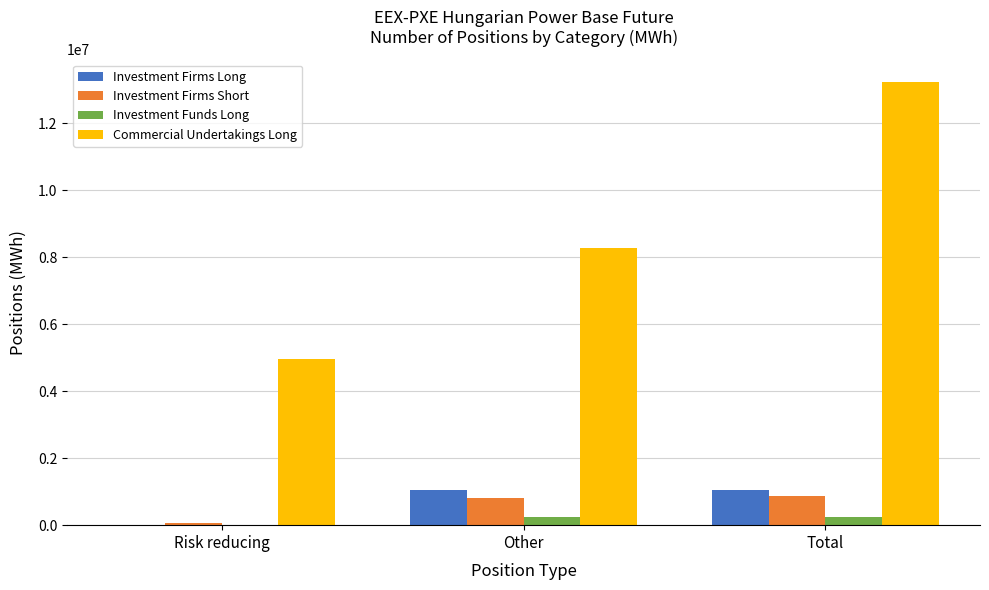

The Investment Firms Short series shows 858451 at Total. True or false?

True